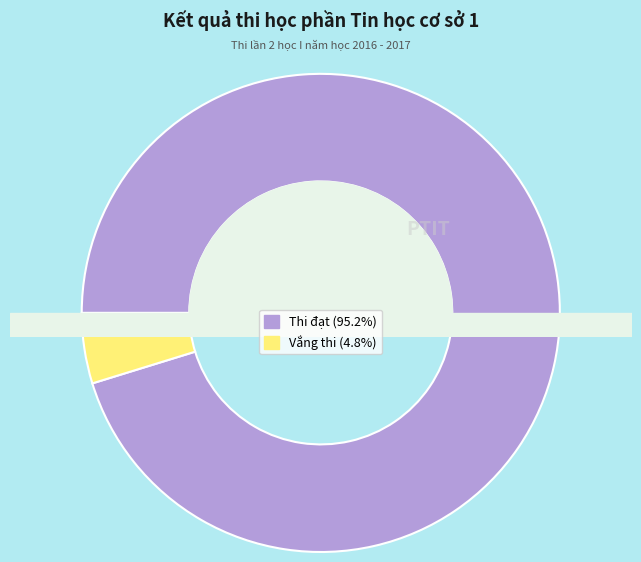

To the nearest percent, what is the difference between the largest and smallest slice percentages?

90%